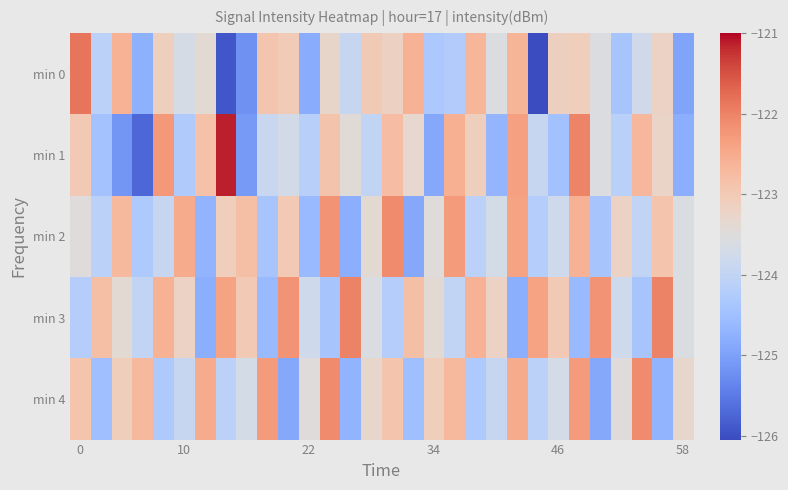

Rank the series by their maximum value, from highest to lowest.

min 1, min 0, min 3, min 2, min 4